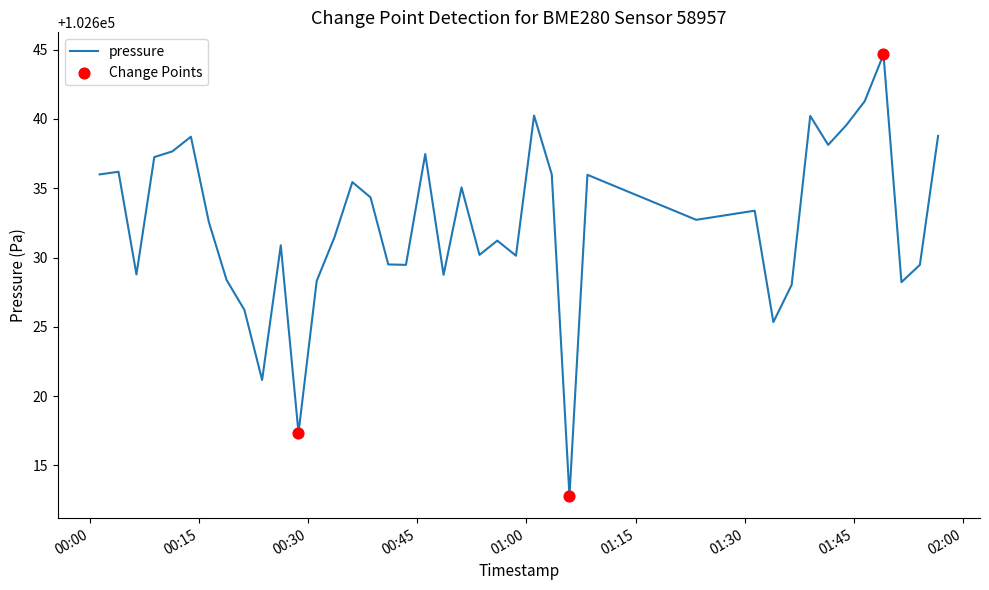

What is the greatest value displayed?

102644.7